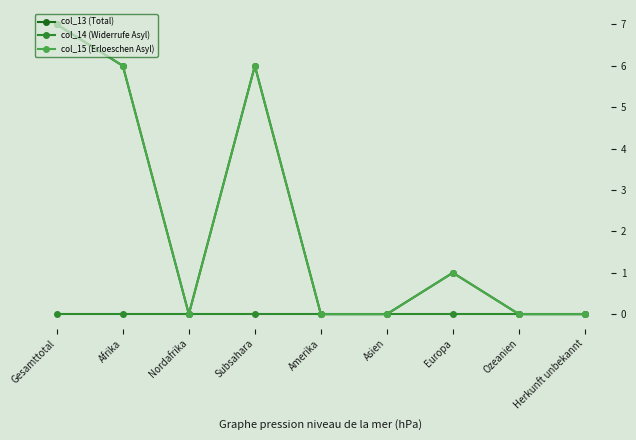

Which label corresponds to the smallest value in the chart?

Nordafrika